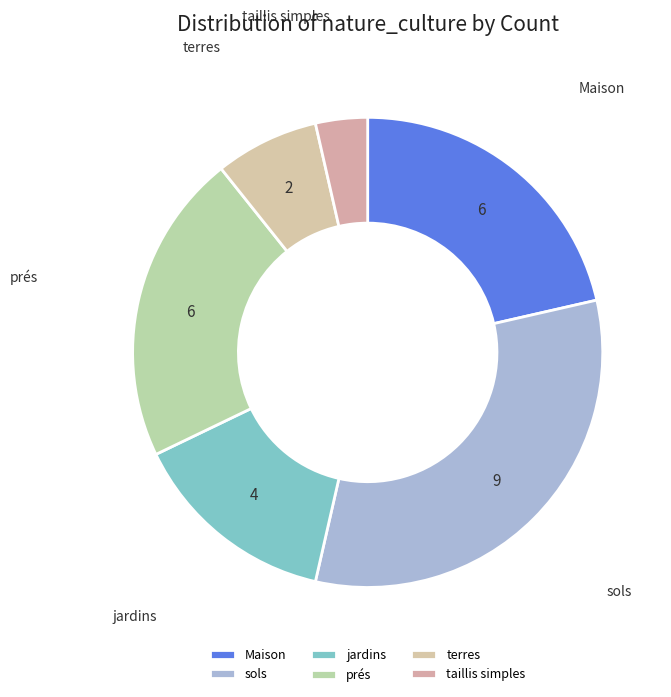

Does terres represent more than half of the total?

No